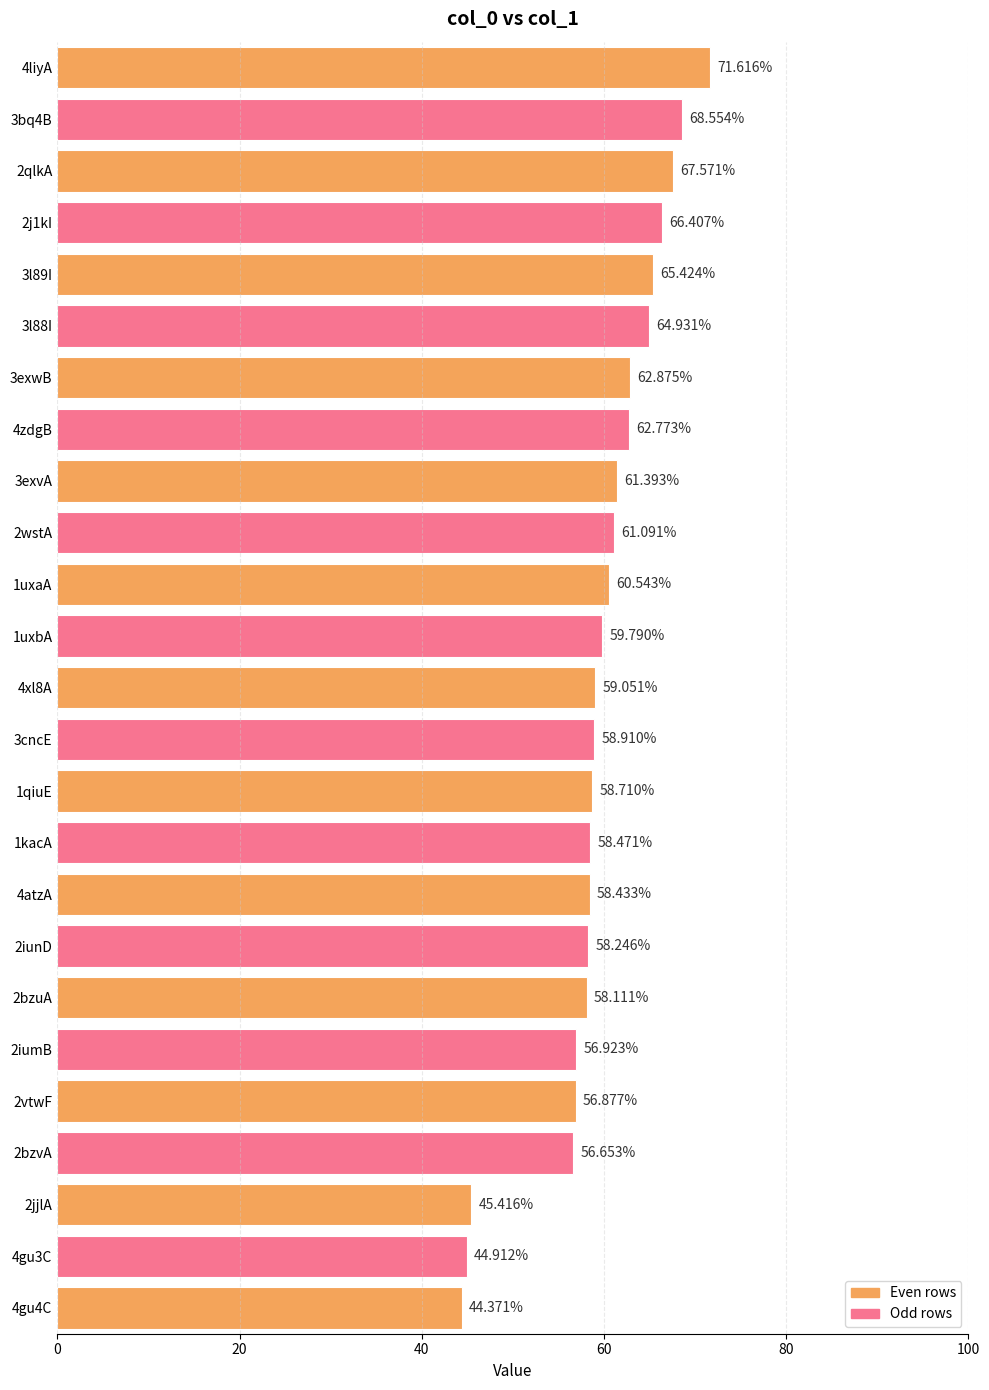

What is the ratio of the value at 2jjlA to the value at 2bzuA?

0.8